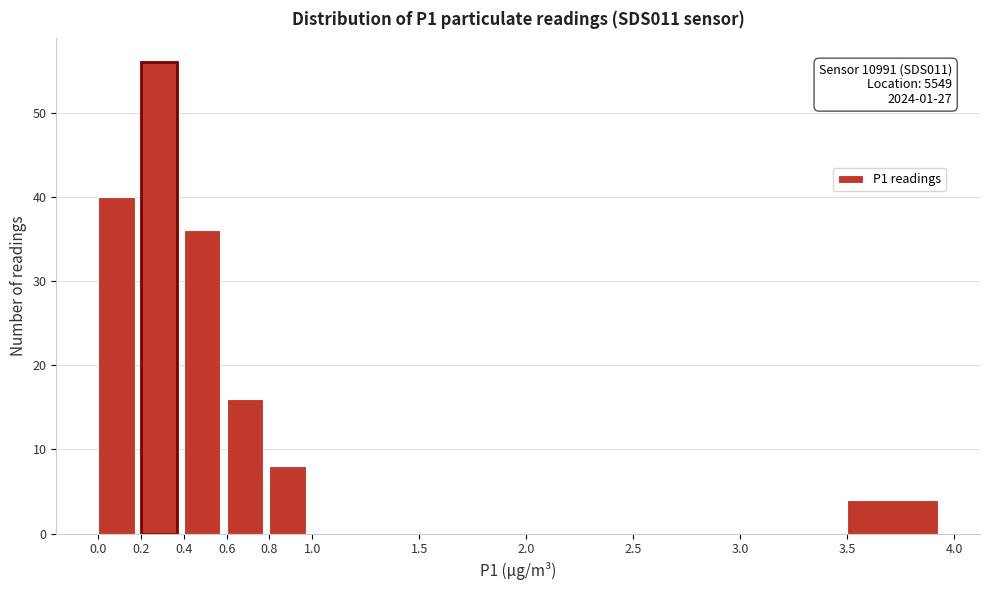

Over which range of the x-axis is the bar tallest?

0.2 to 0.4